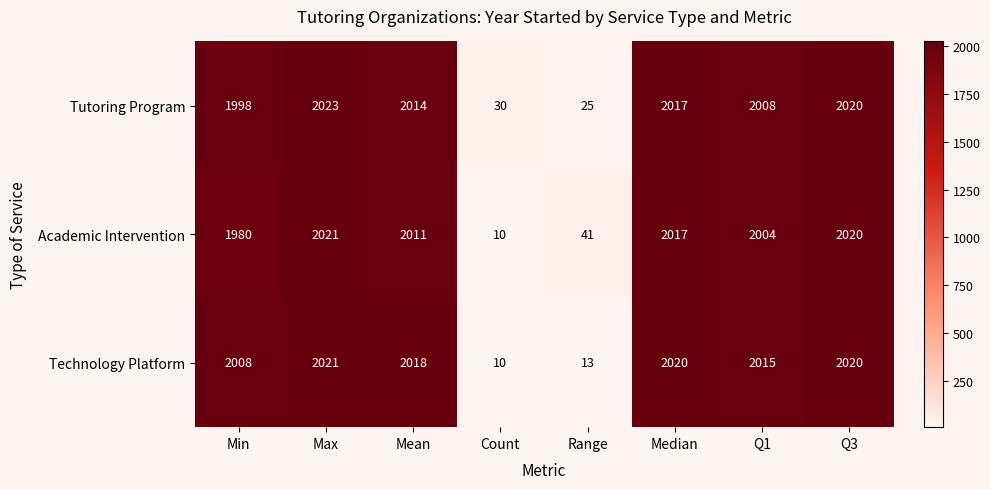

What is the difference between the maximum and minimum values in the Technology Platform series?

2011